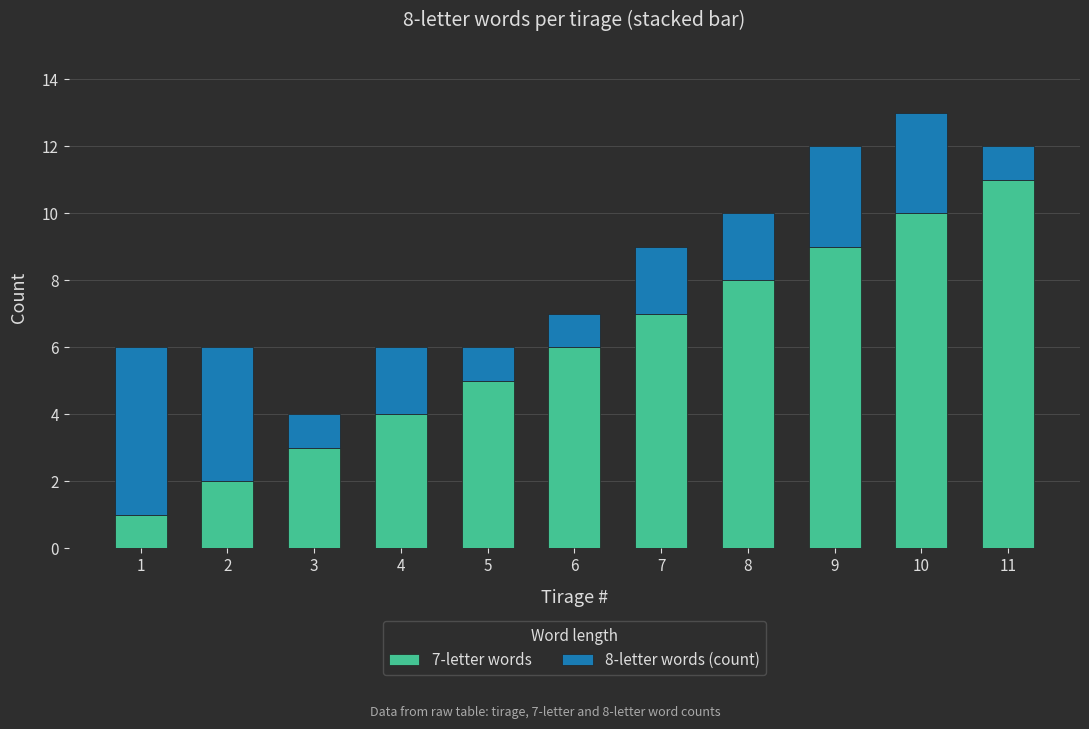

Reading left to right, list the values for the 7-letter words series.

1=1	2=2	3=3	4=4	5=5	6=6	7=7	8=8	9=9	10=10	11=11